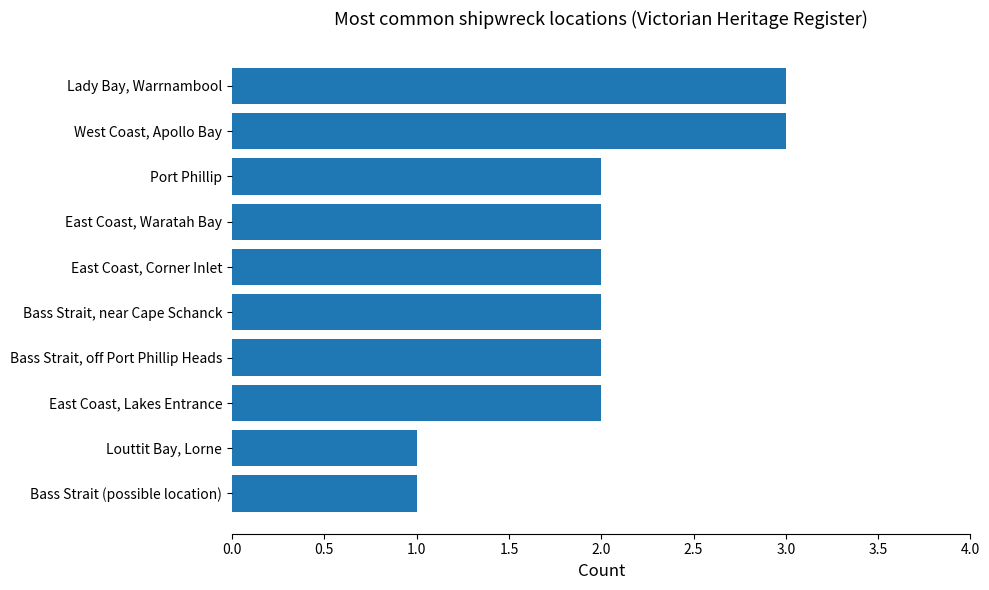

Read the value at West Coast, Apollo Bay.

3